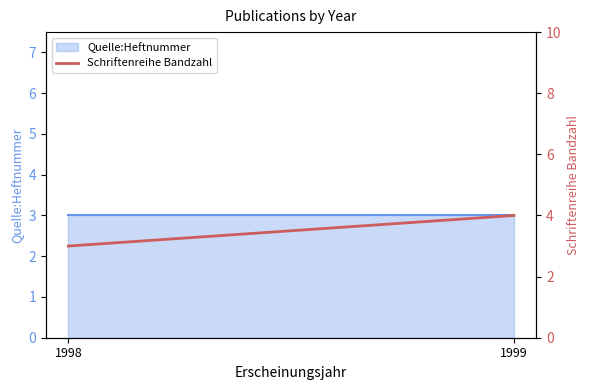

The chart shows a value of 4 at 1999. True or false?

True